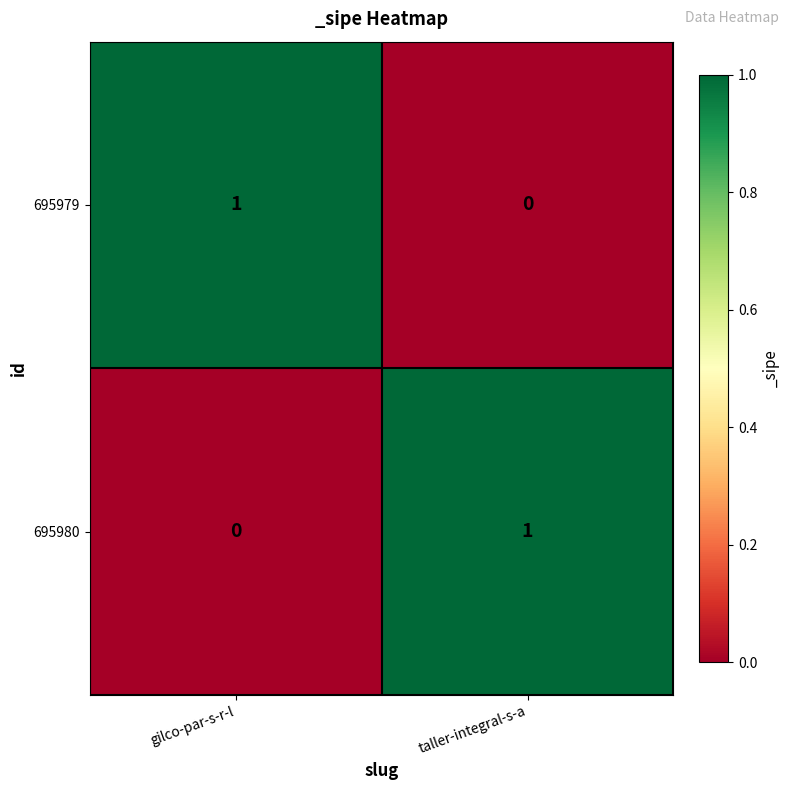

How many distinct data groups are displayed?

2